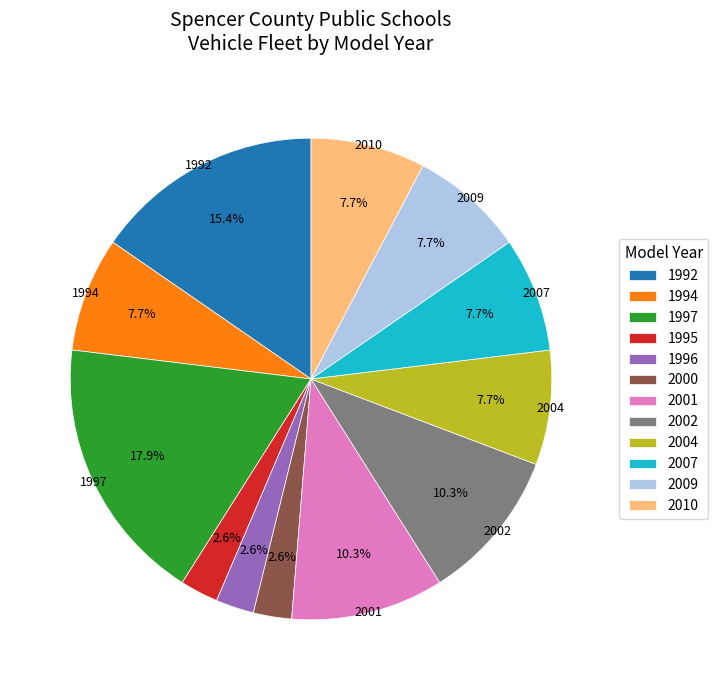

What is the largest slice in the pie chart?

1997